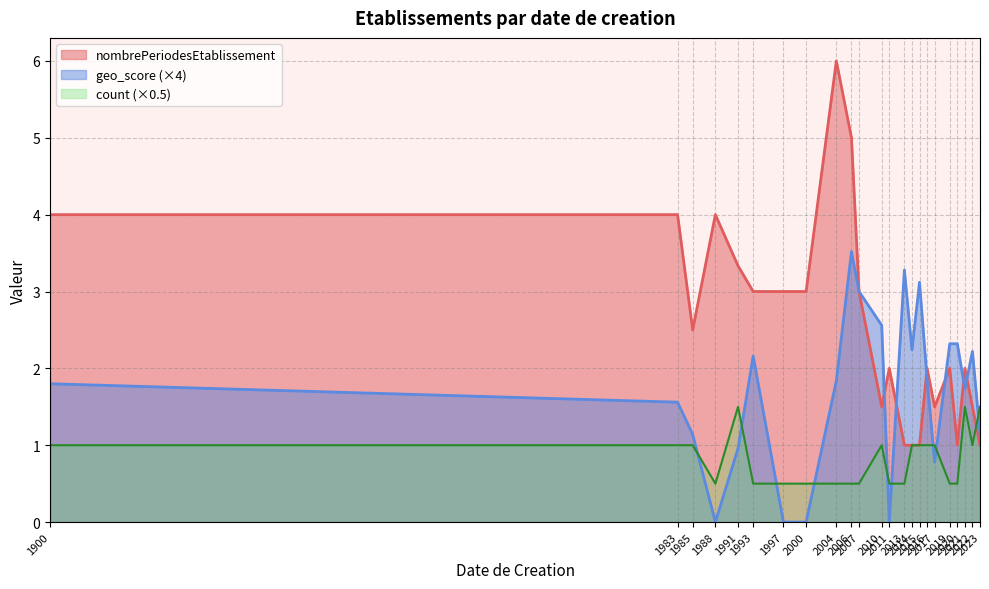

True or false: geo_score (×4) and count (×0.5) cross at least once.

True